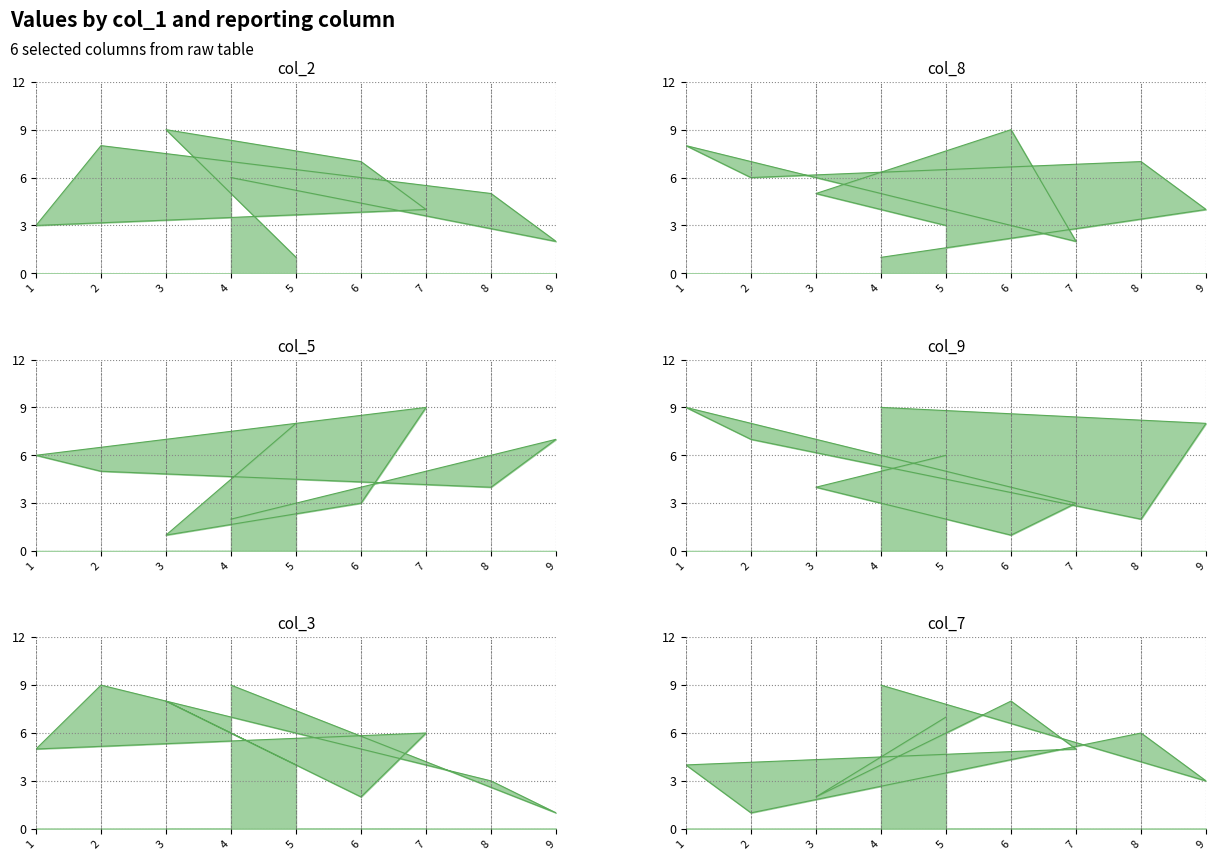

Which category has the highest value across all series?

3